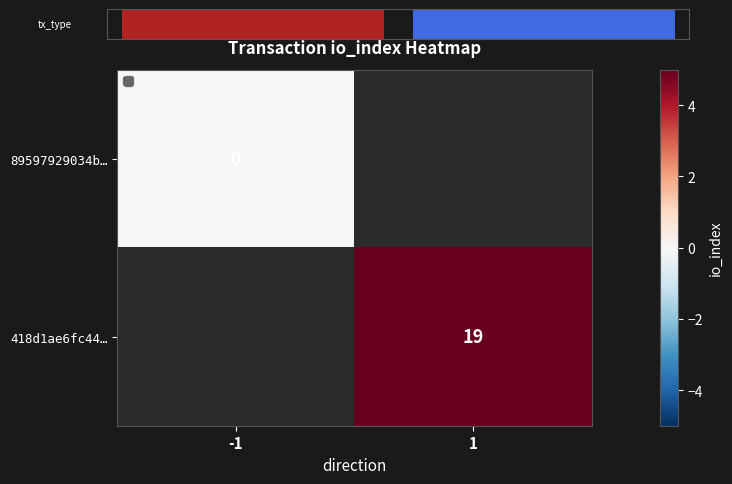

At how many categories does at least one series exceed 15?

1